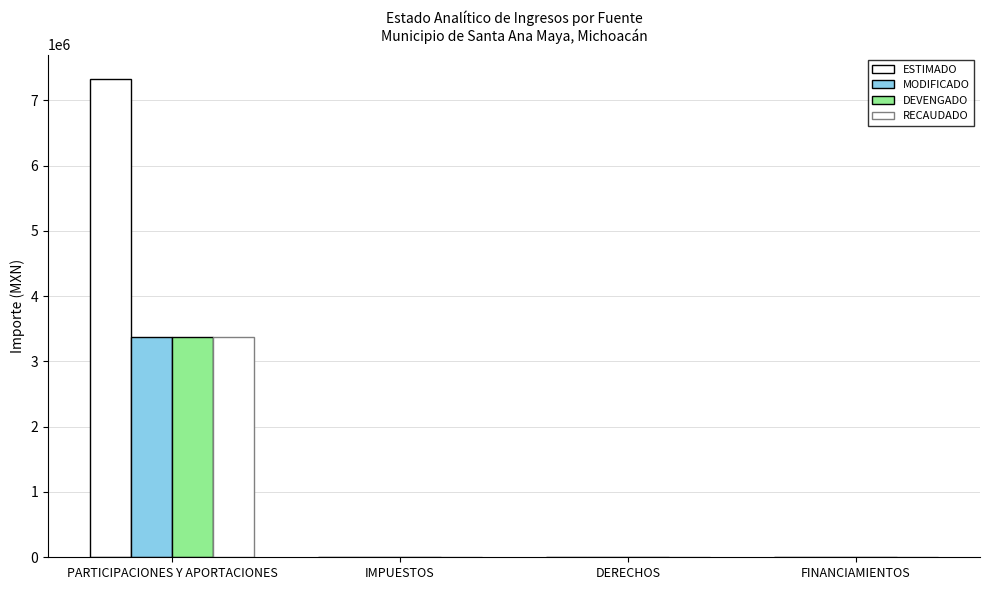

Is it true that MODIFICADO equals 2182920.9 at DERECHOS?

False